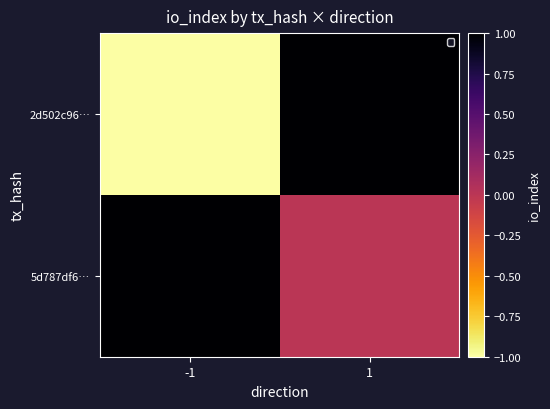

Reading left to right, transcribe all the data shown in this chart.

2d502c96…: -1=-1	1=1
5d787df6…: -1=1	1=0